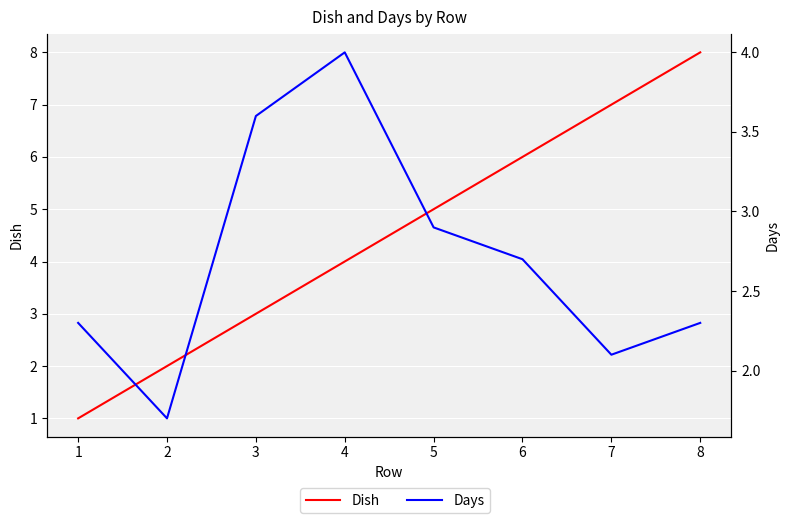

Which series has the largest range (max minus min)?

Dish